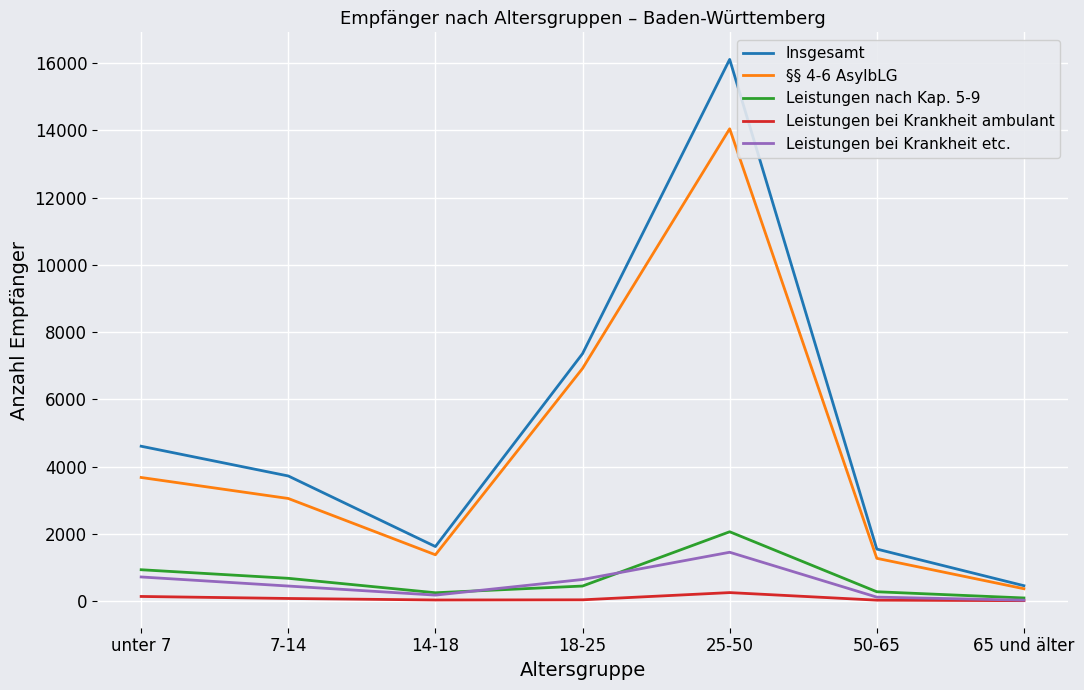

Rank the series by their maximum value, from highest to lowest.

Insgesamt, §§ 4-6 AsylbLG, Leistungen nach Kap. 5-9, Leistungen bei Krankheit etc., Leistungen bei Krankheit ambulant